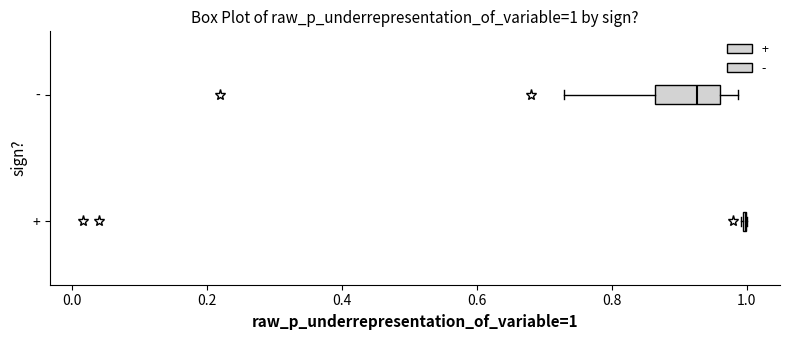

Which box is the widest, from its left edge to its right edge?

-